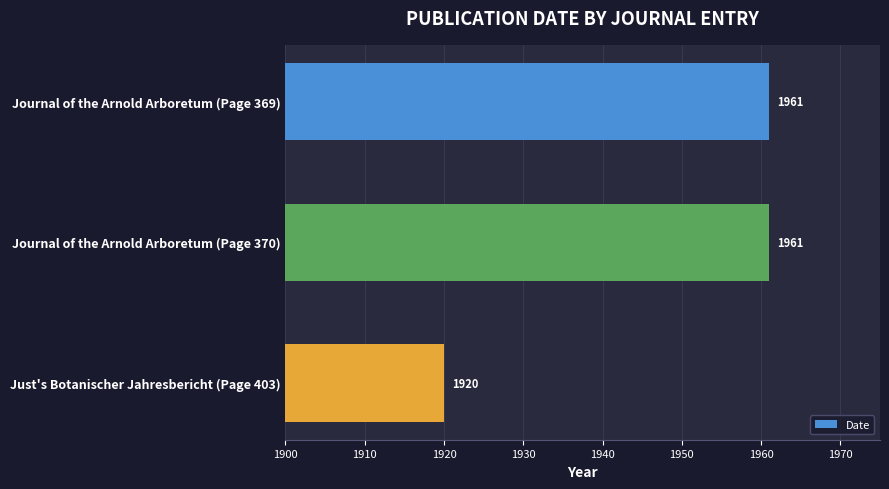

Is it true that the value at Just's Botanischer Jahresbericht (Page 403) is 3078?

False